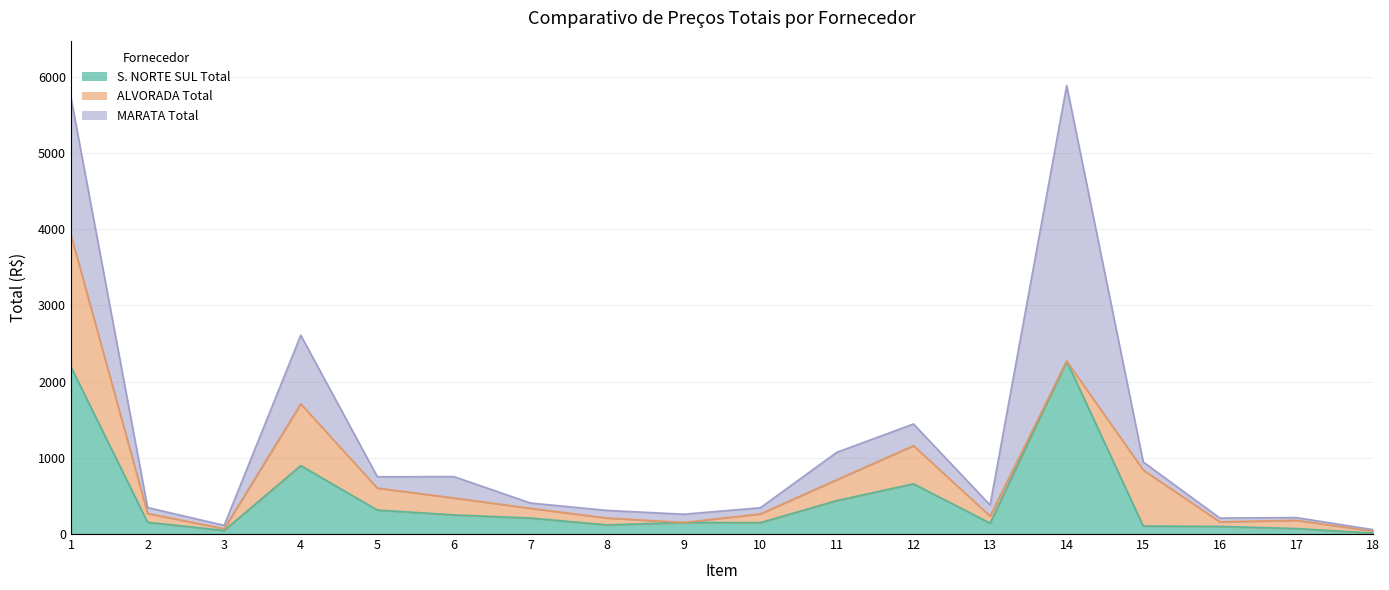

True or false: S. NORTE SUL Total has more than 1 points higher than both neighbors.

True